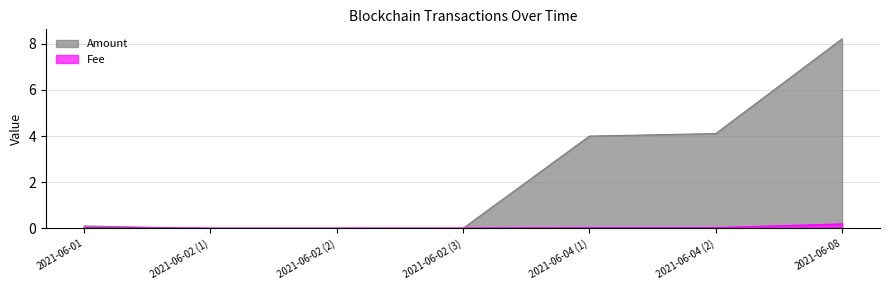

After their last crossing, which series has the higher values: Amount or Fee?

Amount